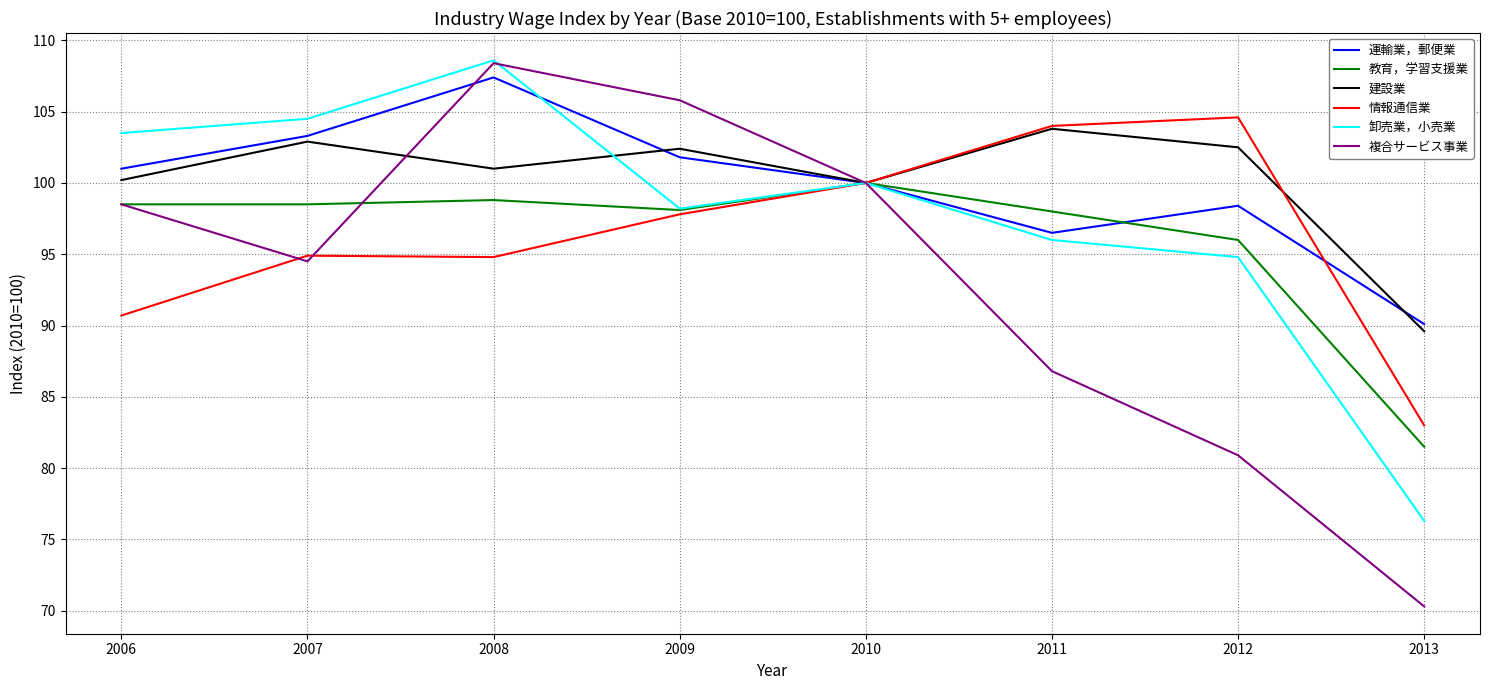

Between which two adjacent categories do 複合サービス事業 and 情報通信業 first intersect?

2006 and 2007